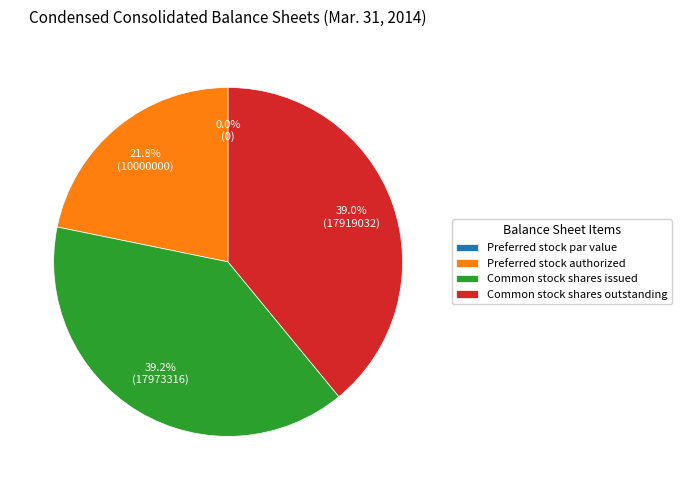

Rank the categories by value from highest to lowest.

Common stock, shares issued, Common stock, shares outstanding, Preferred stock, authorized shares, Preferred stock, par value